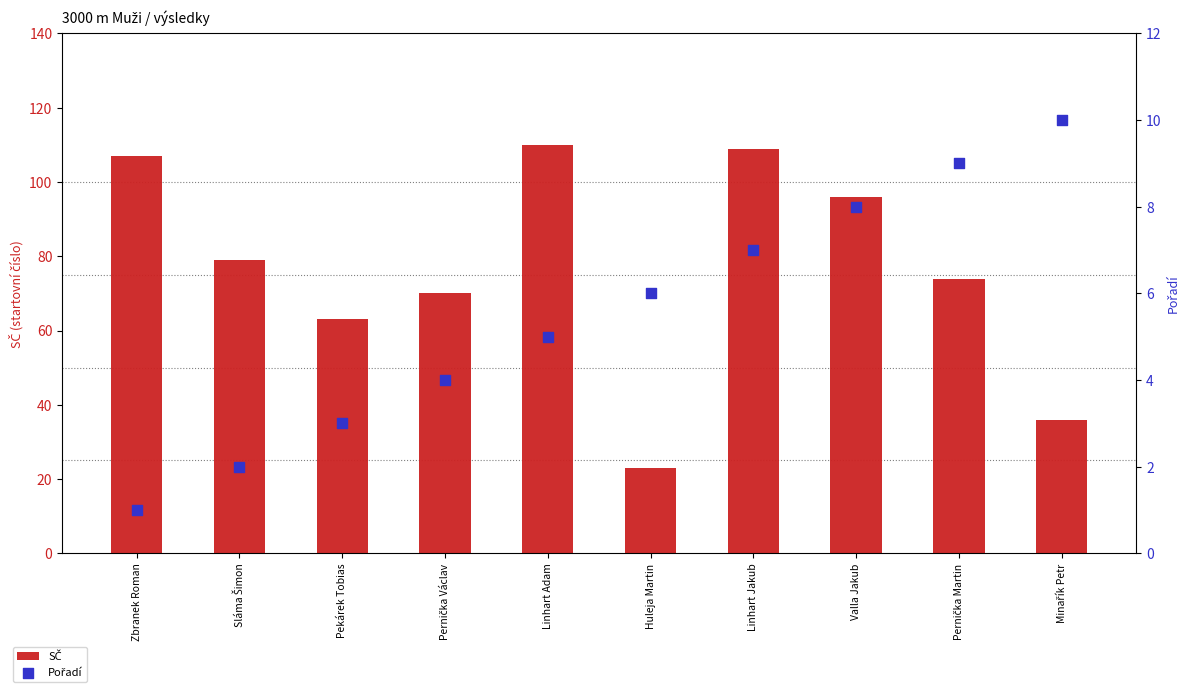

Which series contains the highest Y value?

SČ